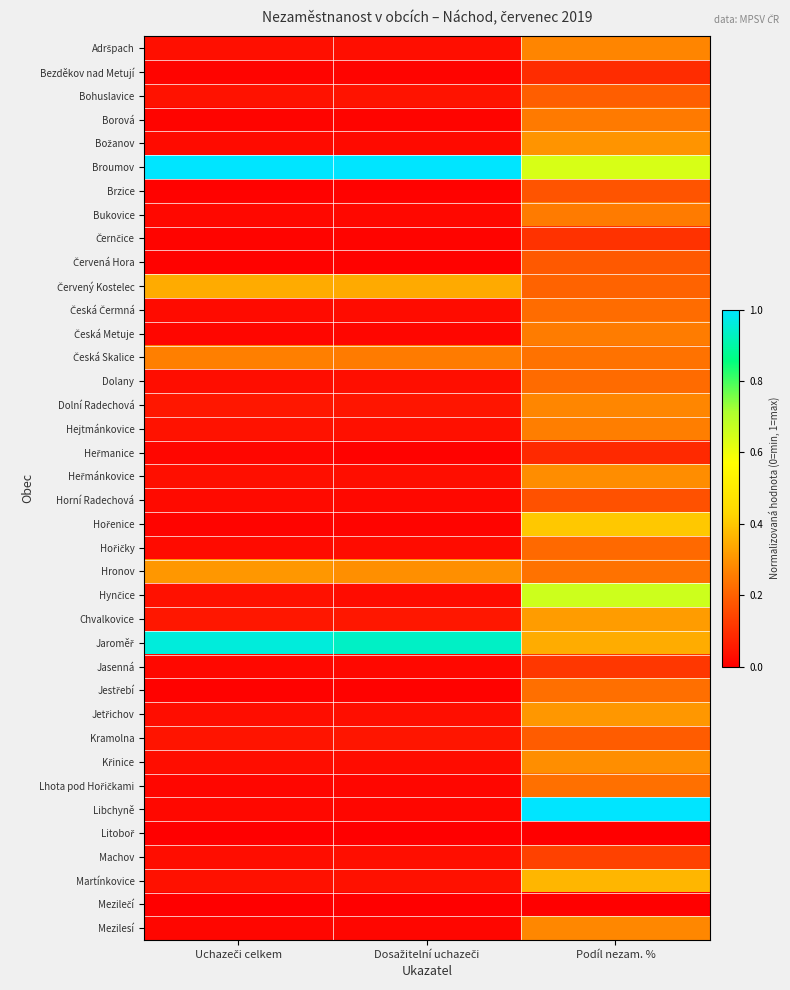

Which label corresponds to the smallest value in the chart?

Uchazeči celkem